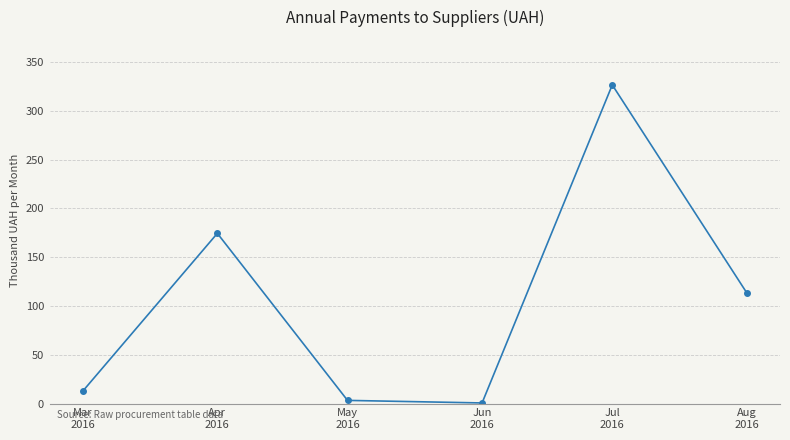

How many values exceed 113?

3